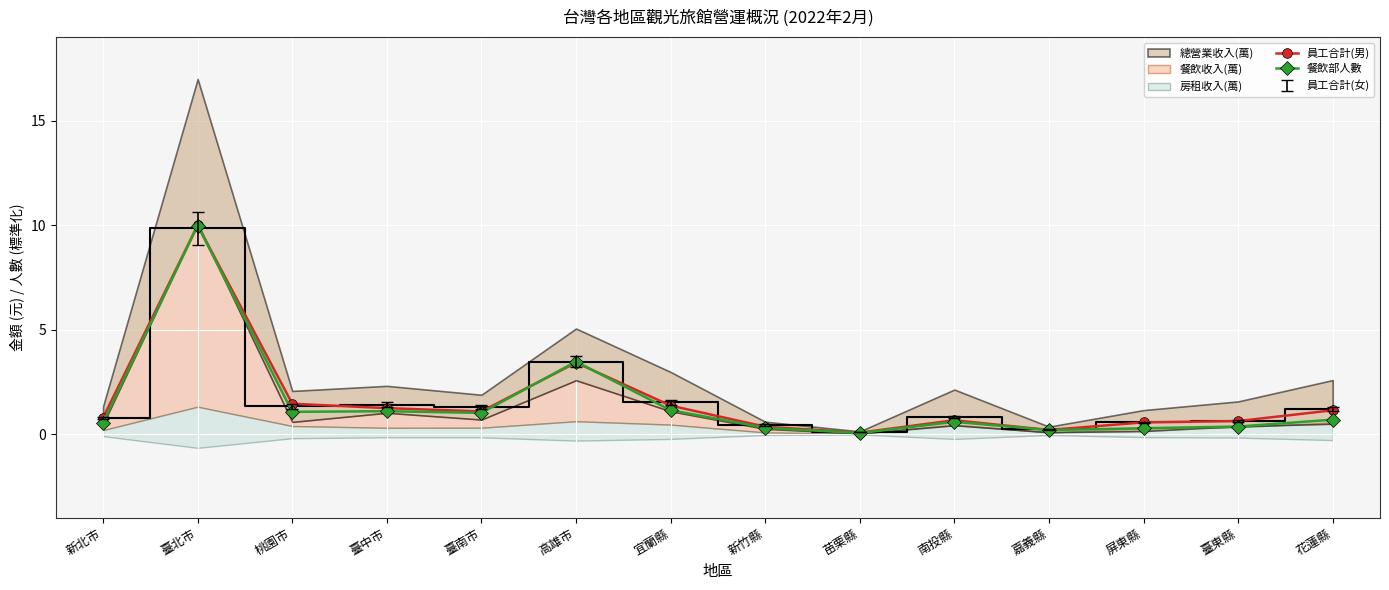

Read the 員工合計(男) value at 屏東縣.

0.6